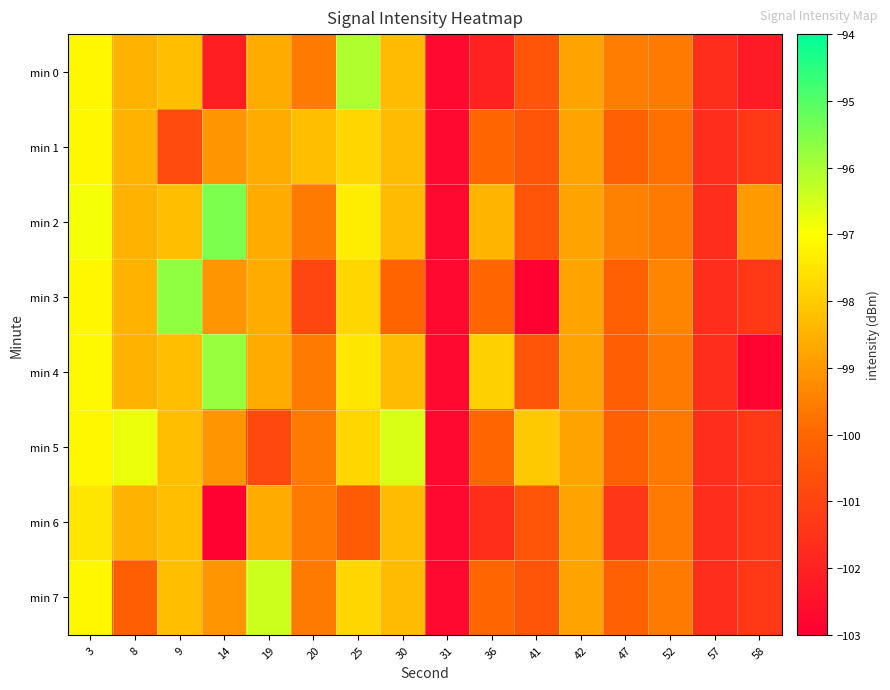

Which series has the largest total across all categories?

min 2